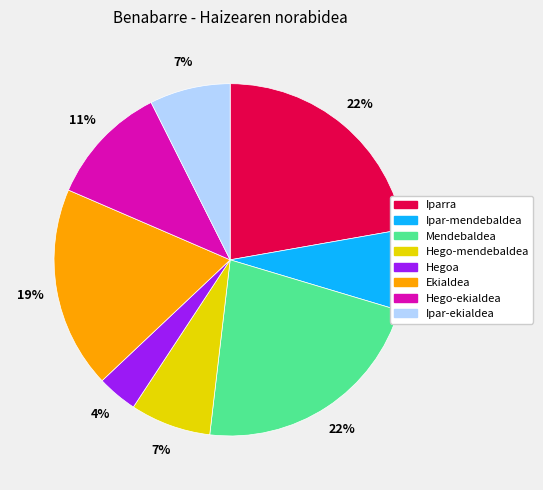

Is the sum of Ipar-mendebaldea and Ipar-ekialdea greater than half?

No